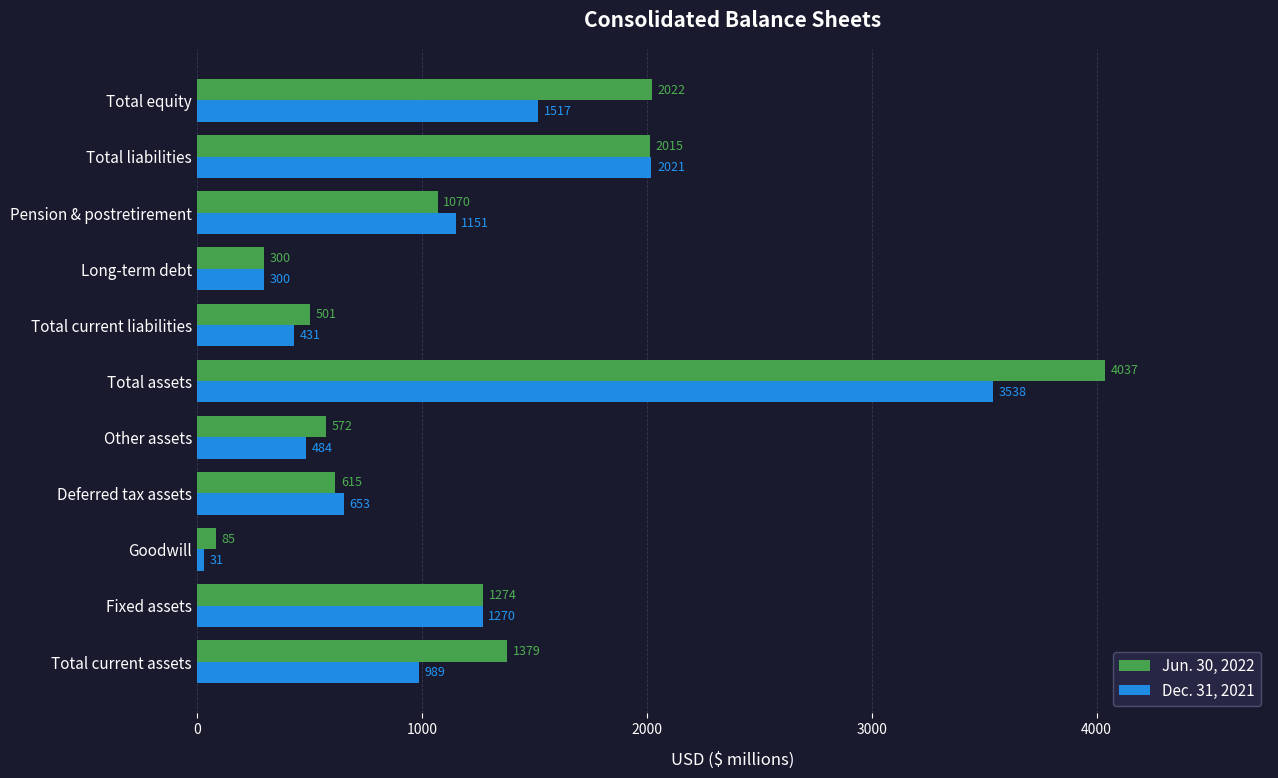

Which category has the highest value across all series?

Total assets